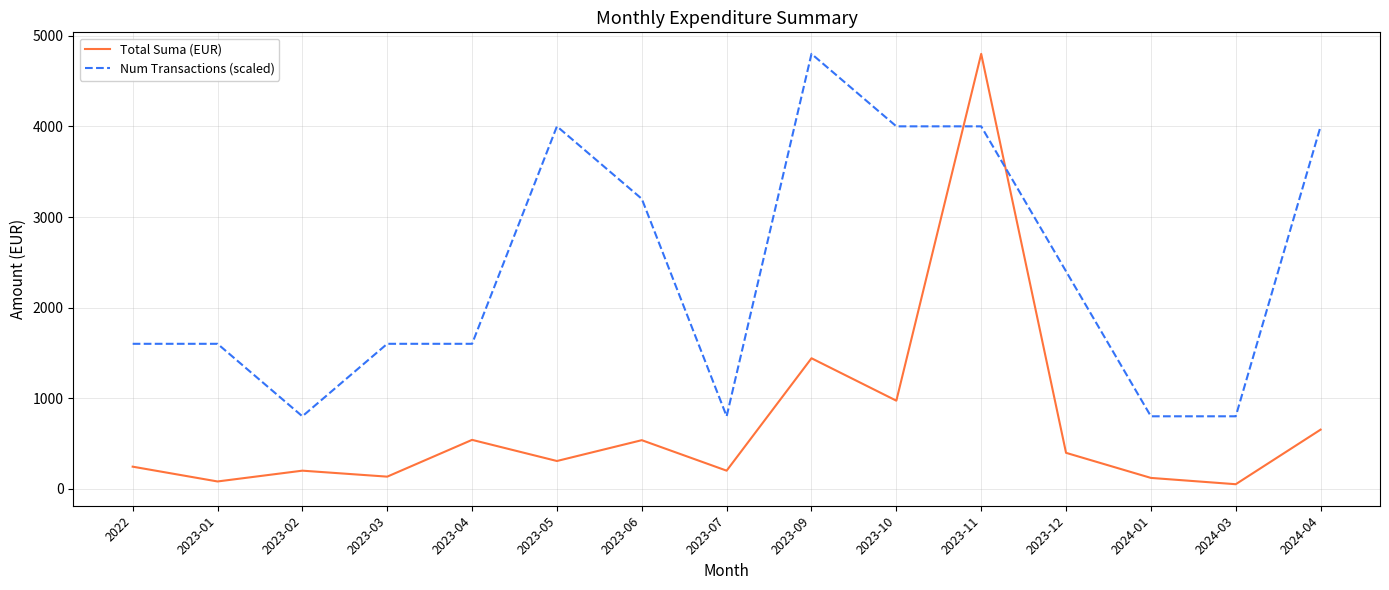

What is the difference between the maximum and minimum values in the Num Transactions (scaled) series?

4000.9